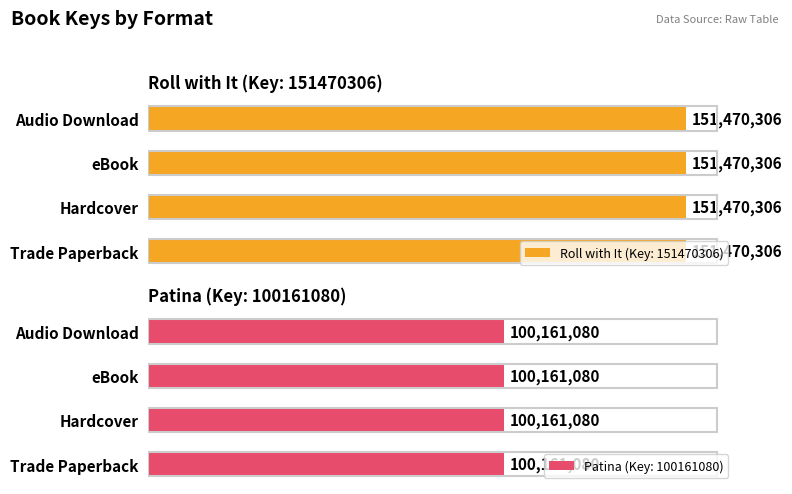

What is the label of the 2nd bar from the right?

eBook